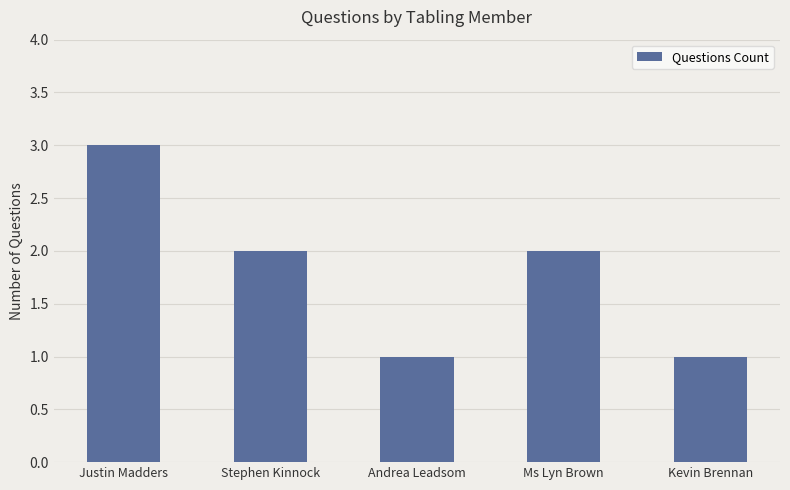

What is the maximum value shown in the chart?

3